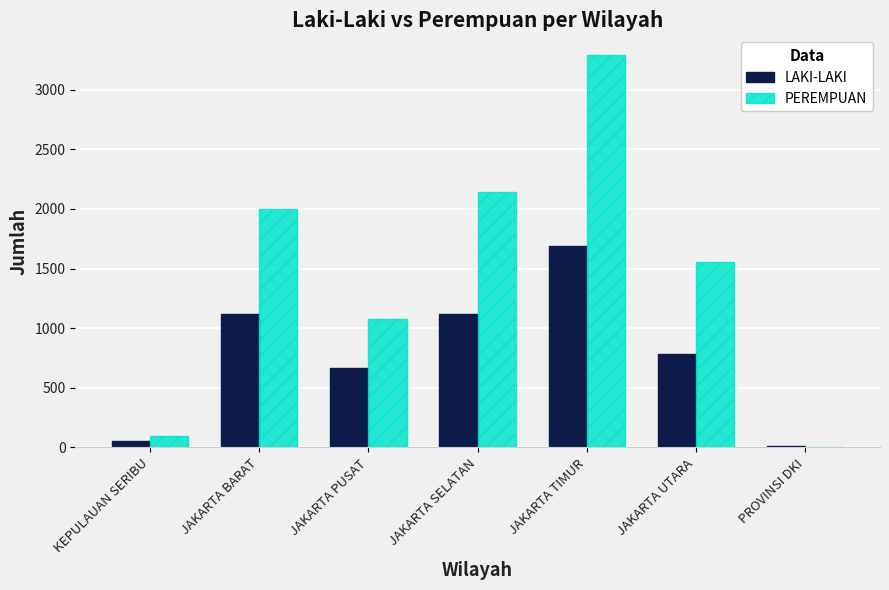

Which series has the widest spread of values?

PEREMPUAN